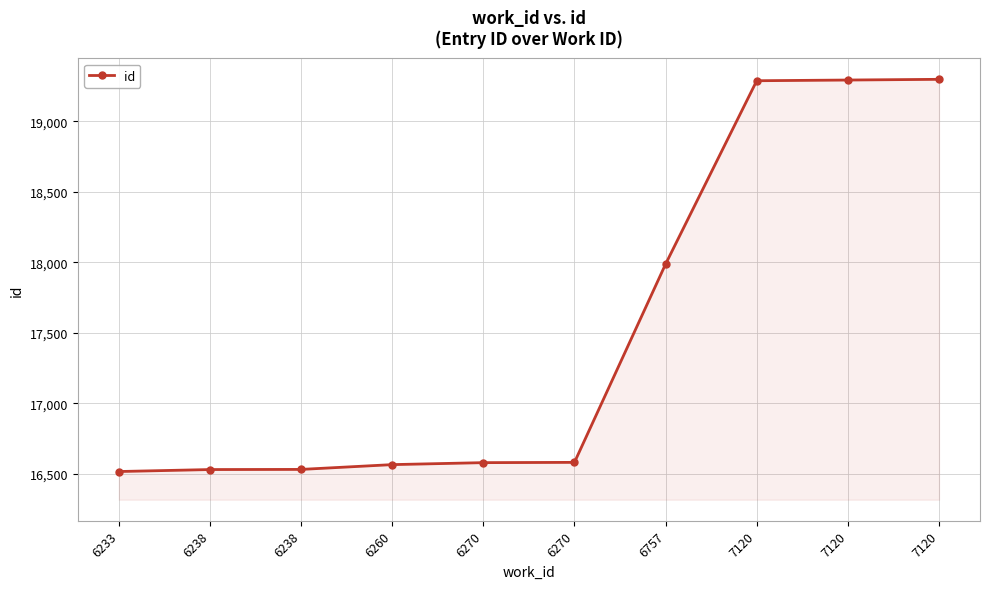

How many values are below 16581?

5